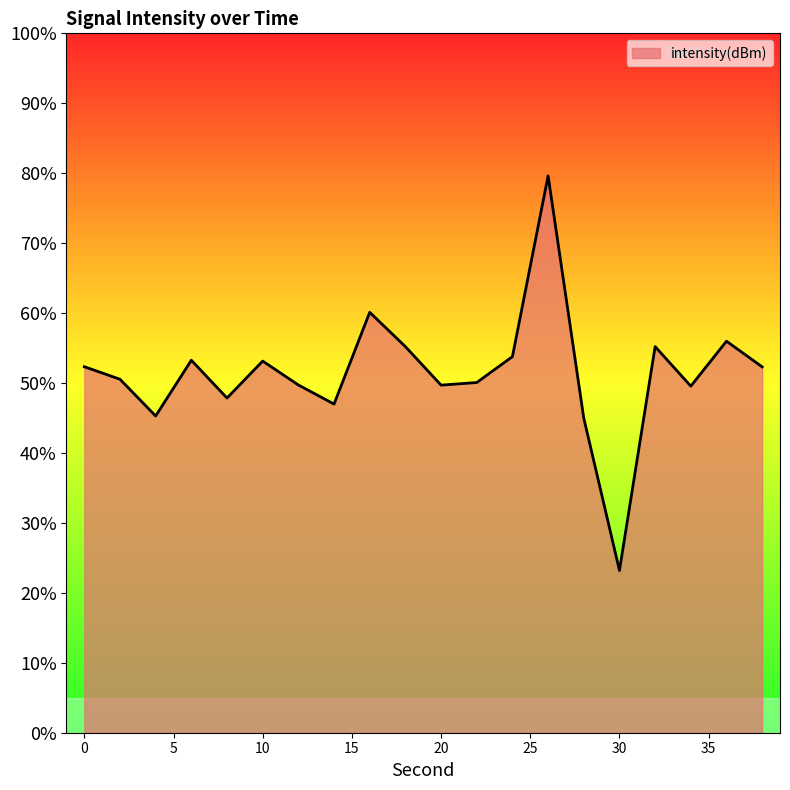

What is the minimum value shown in the chart?

23.2